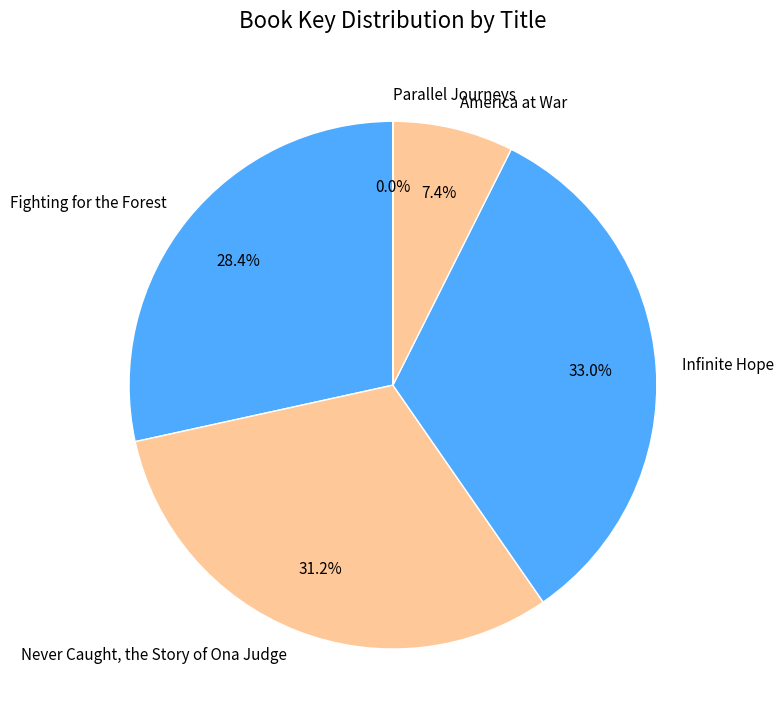

To the nearest percent, what is the average slice percentage?

20%